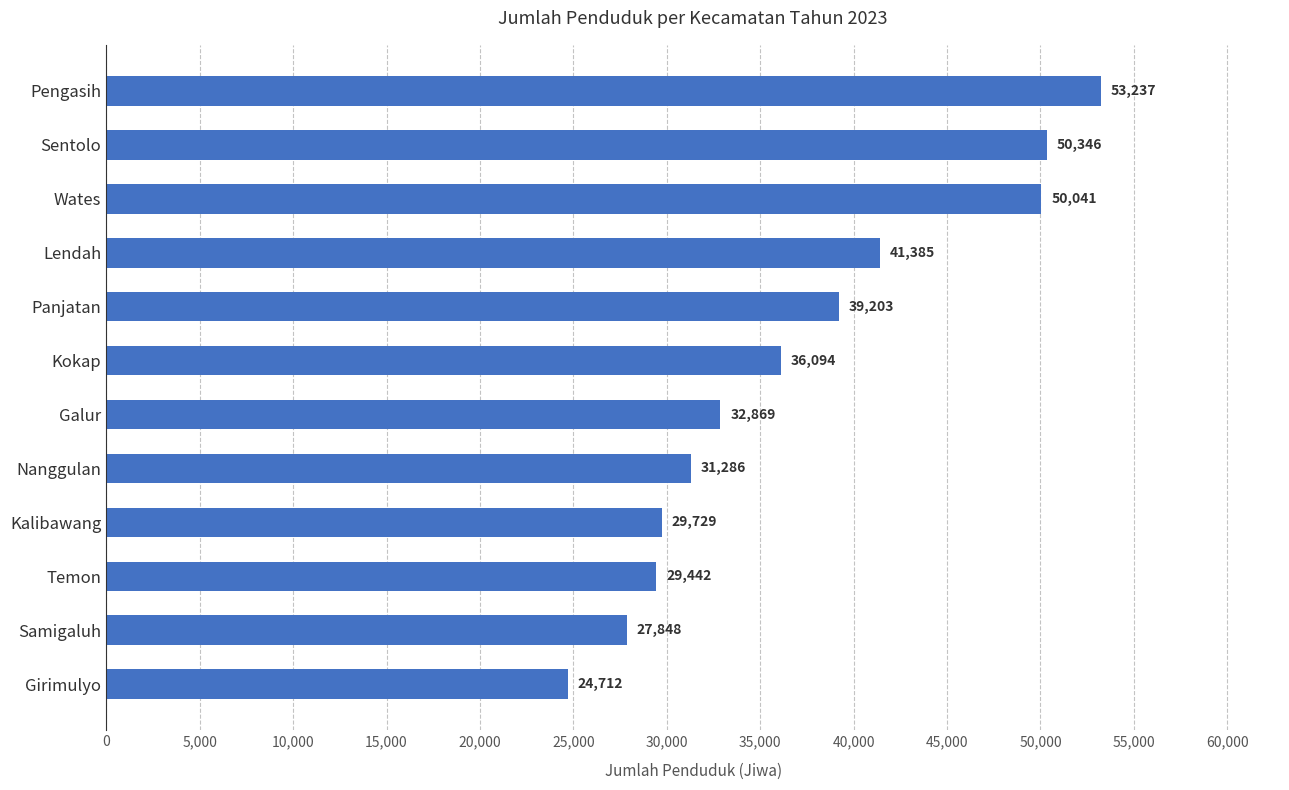

What is the label of the 3rd bar from the bottom?

Temon